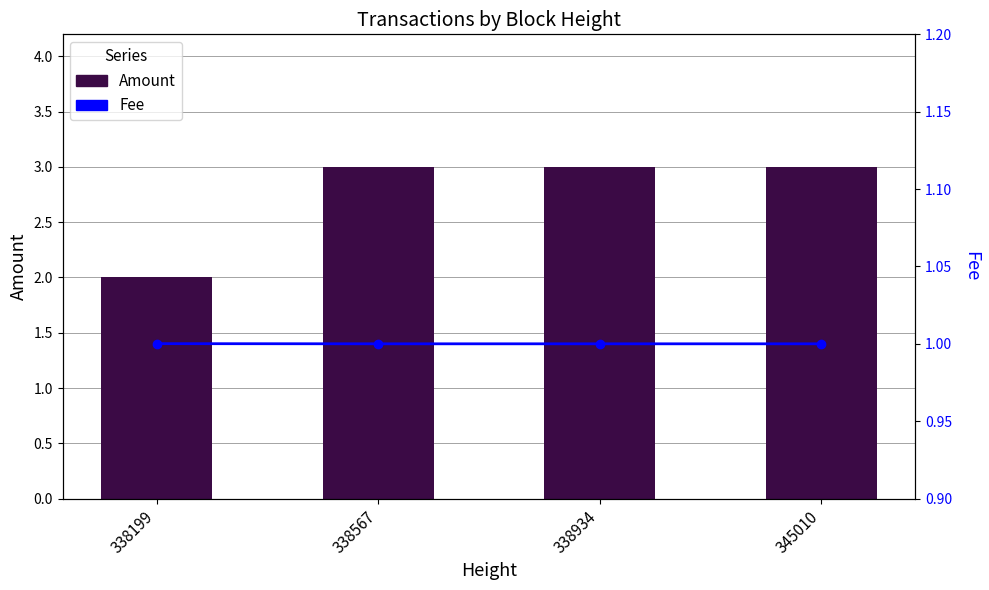

Which category has the highest value in the Amount series?

338567